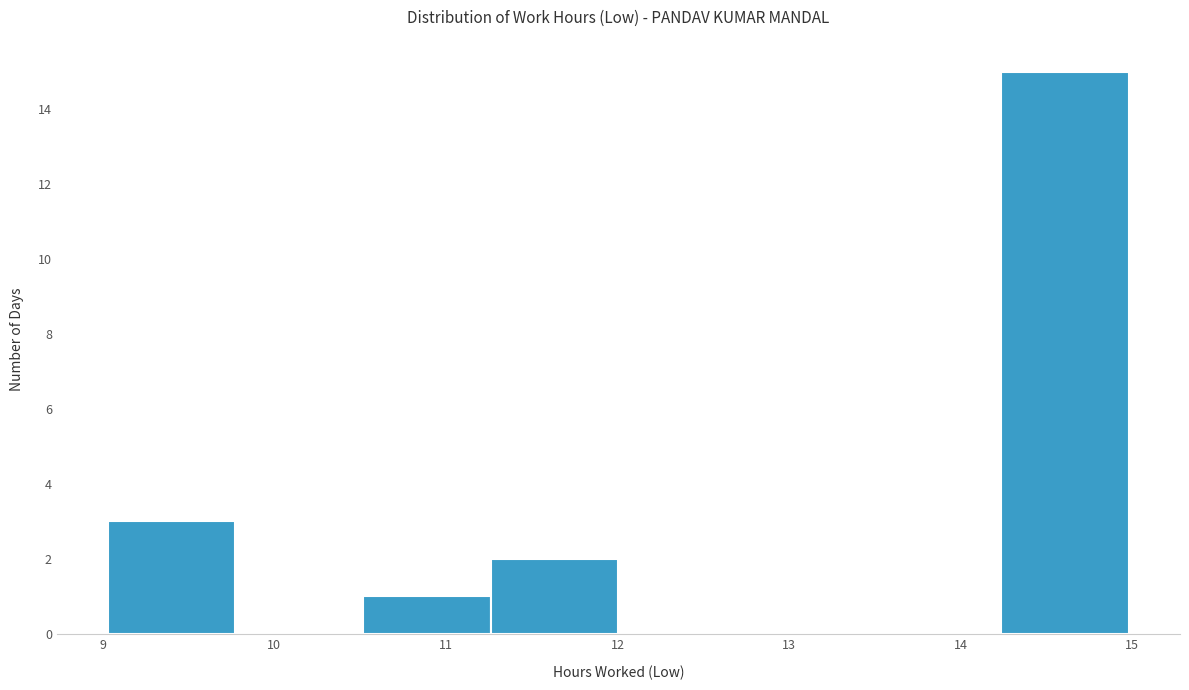

Which range on the x-axis has the tallest bar?

14.2 to 15.0